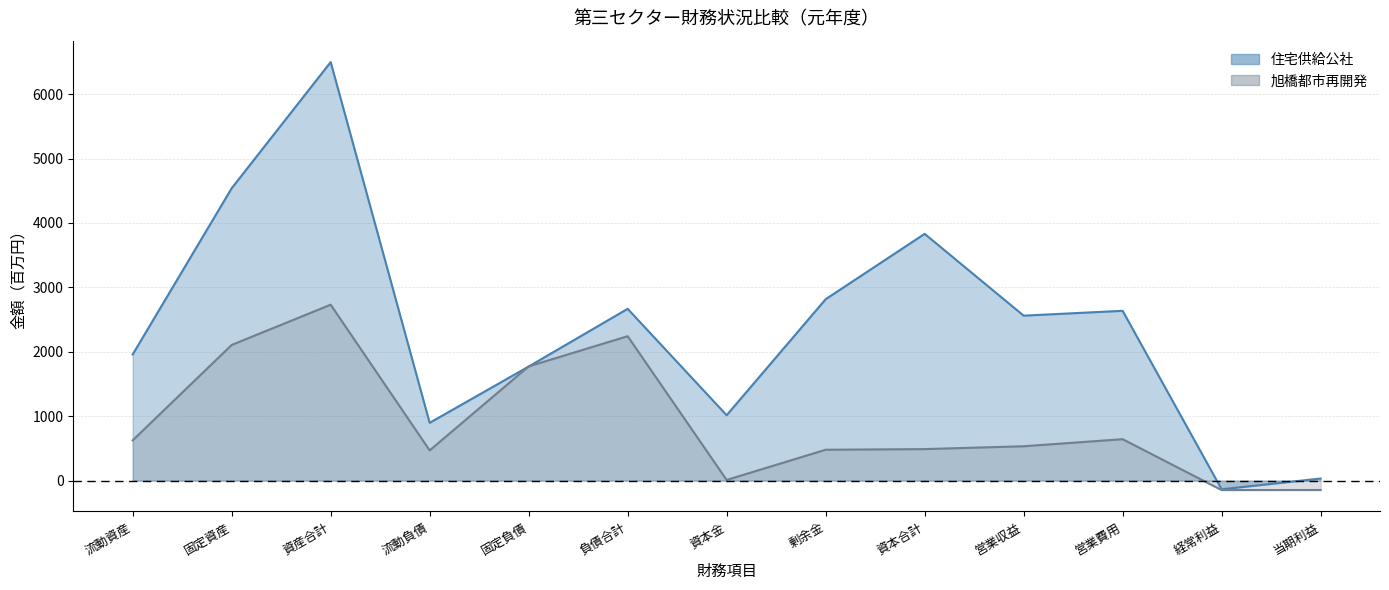

The 住宅供給公社_元年度 series shows -2194.0 at 出資金額_国. True or false?

False